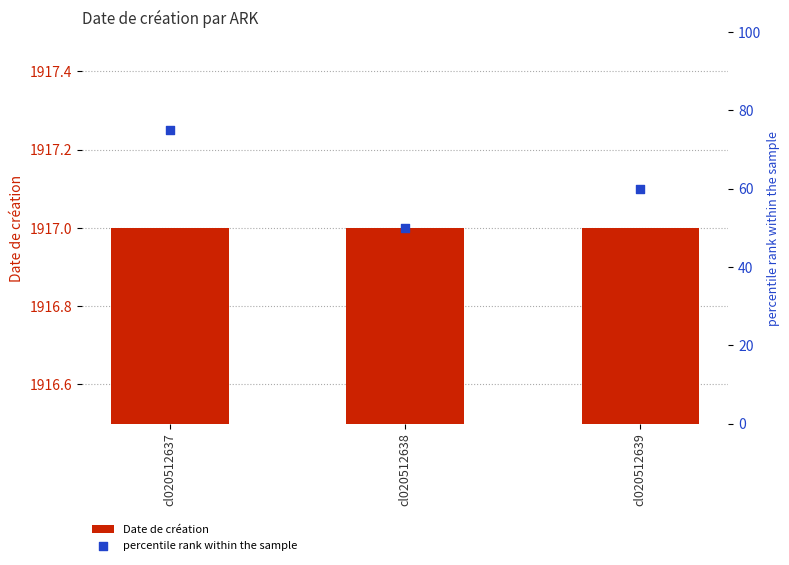

At how many categories does at least one series exceed 589?

3